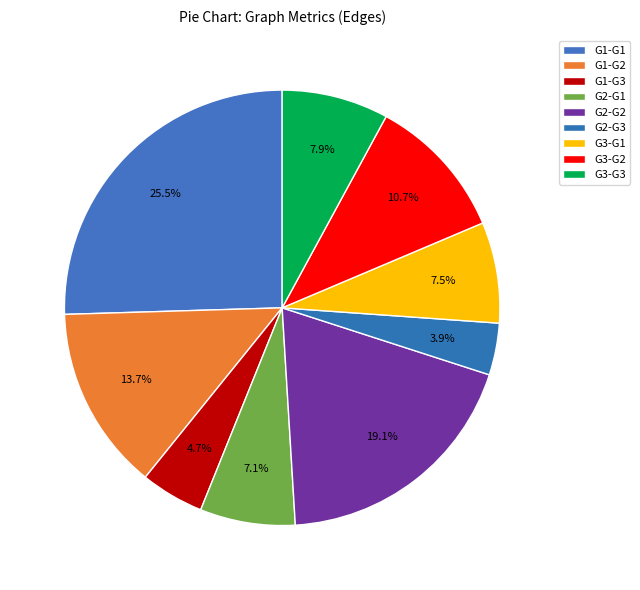

How many slices are in this pie chart?

9